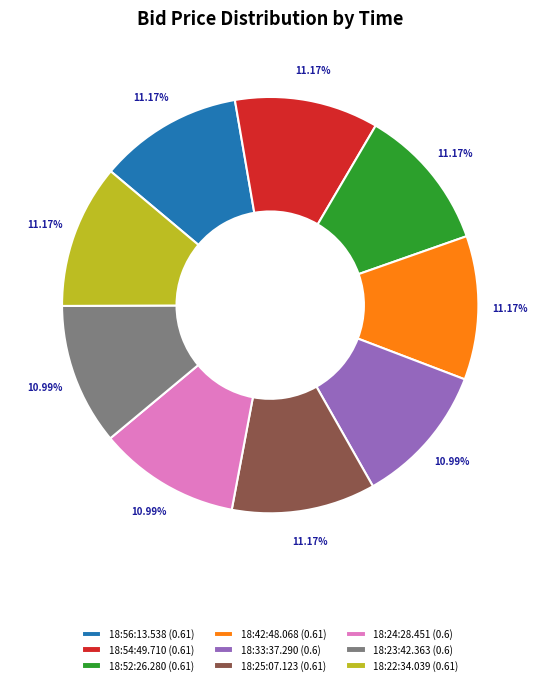

How many segments does this pie chart have?

9